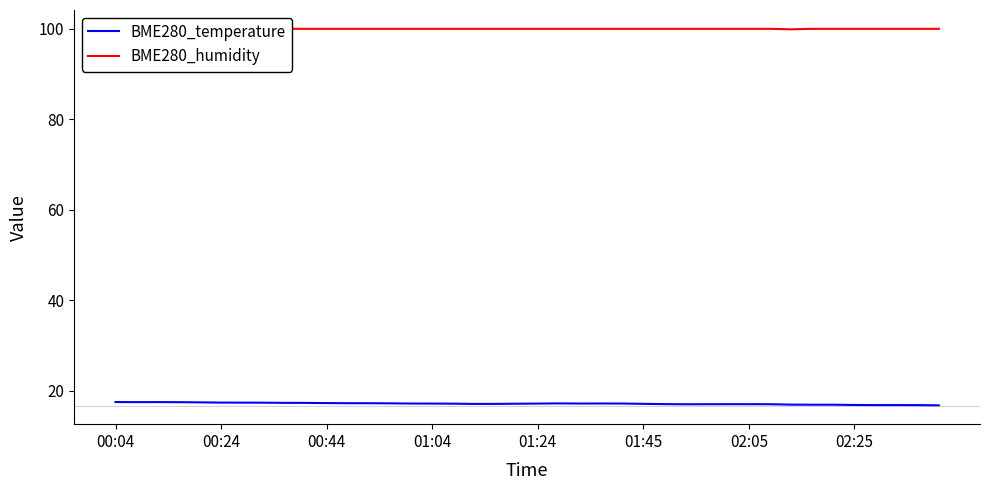

Is it true that BME280_temperature equals 11.4 at 02:25?

False